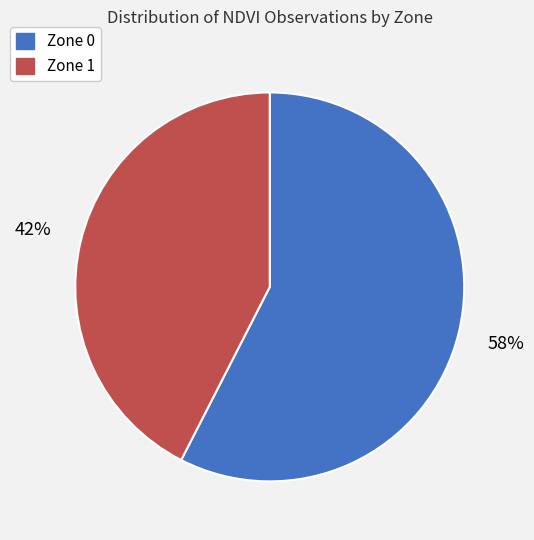

Does Zone 1 account for over 50% of the chart?

No